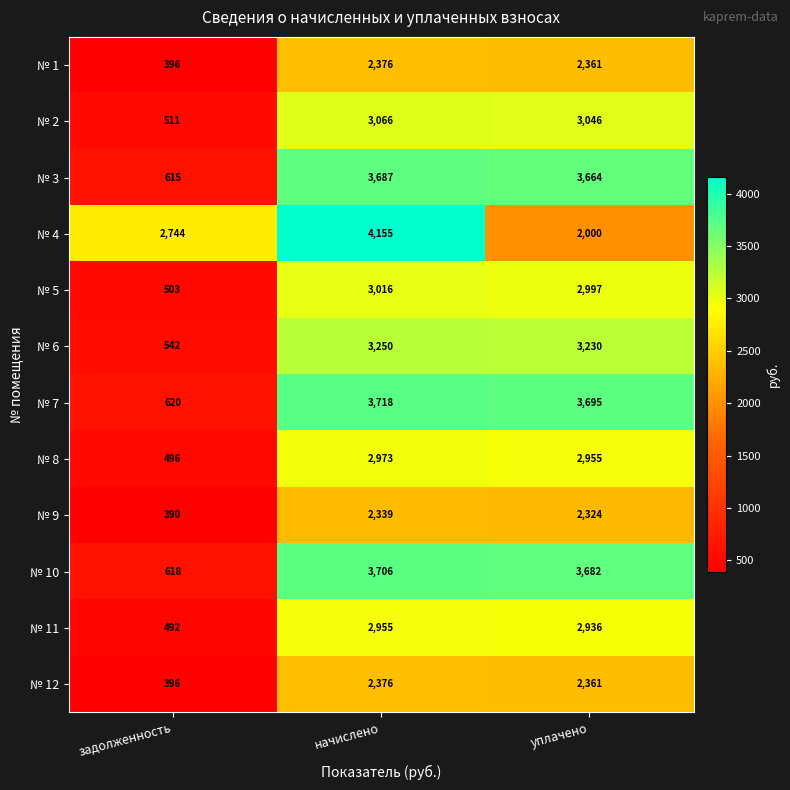

List the labels in order of № 4 value, largest first.

начислено, задолженность, уплачено